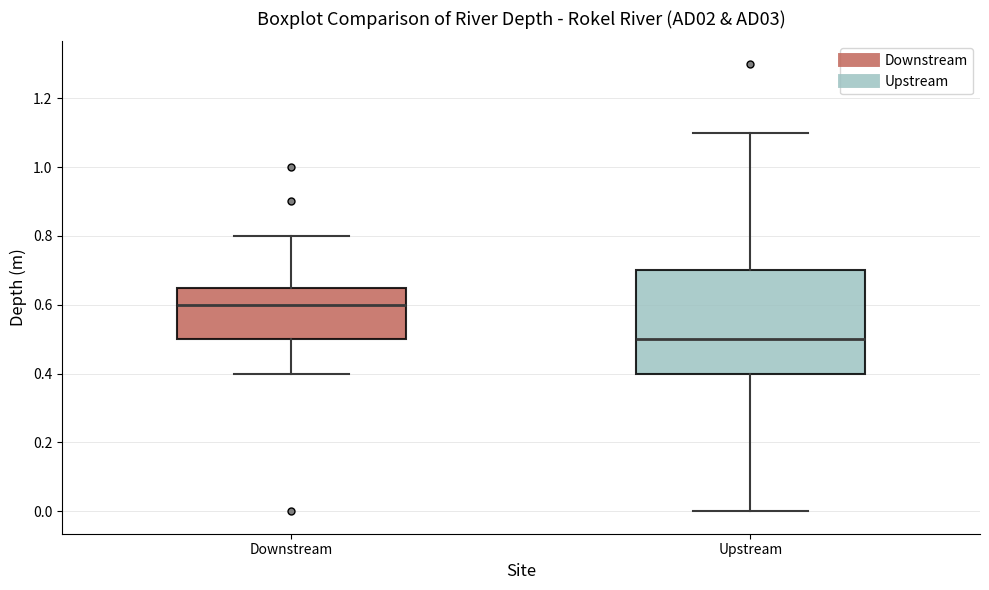

Which box has the lowest median line?

Upstream